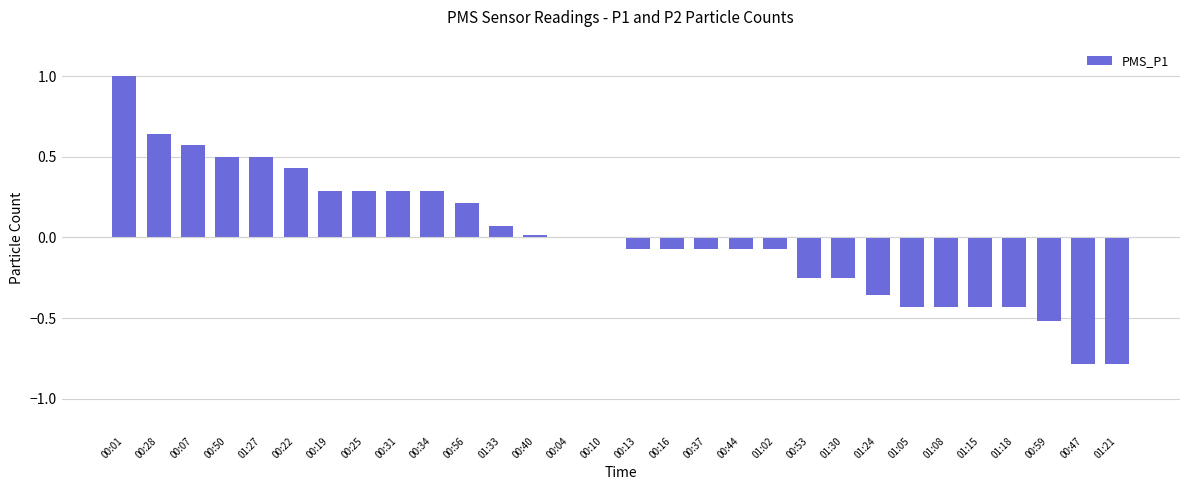

Which category has the highest value across all series?

00:01